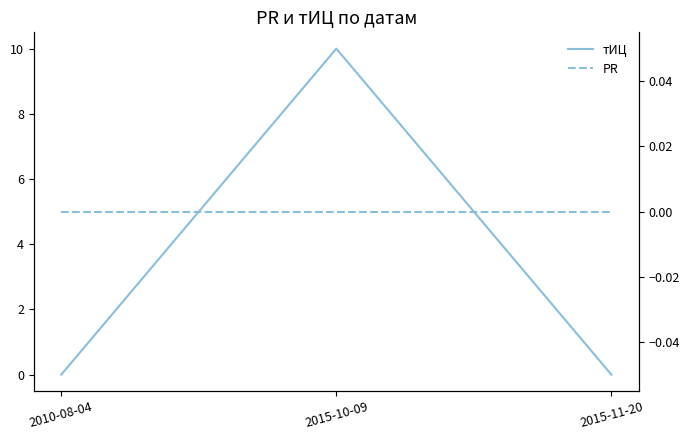

Which series has the largest total across all categories?

тИЦ